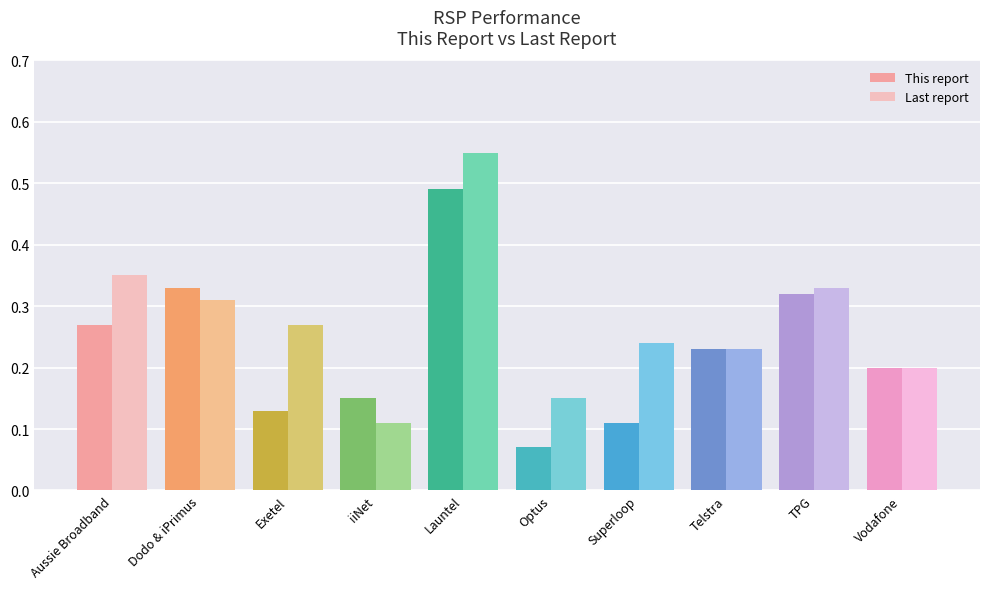

Which series has the largest total across all categories?

Last report